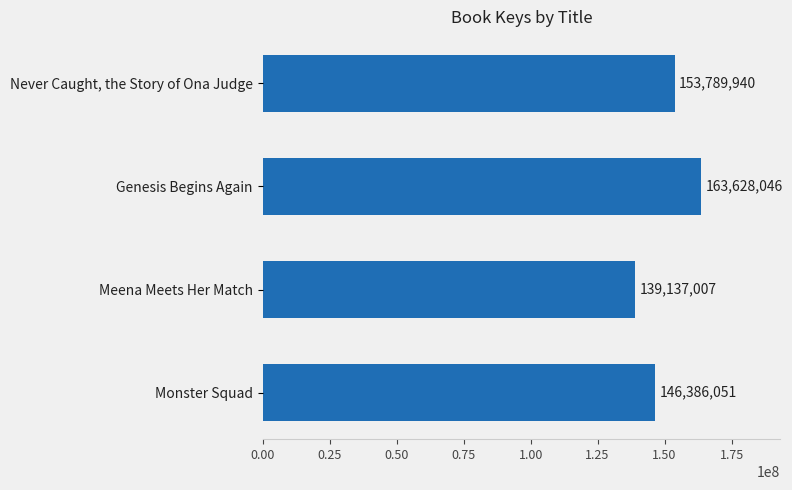

How many bars are there in total?

4